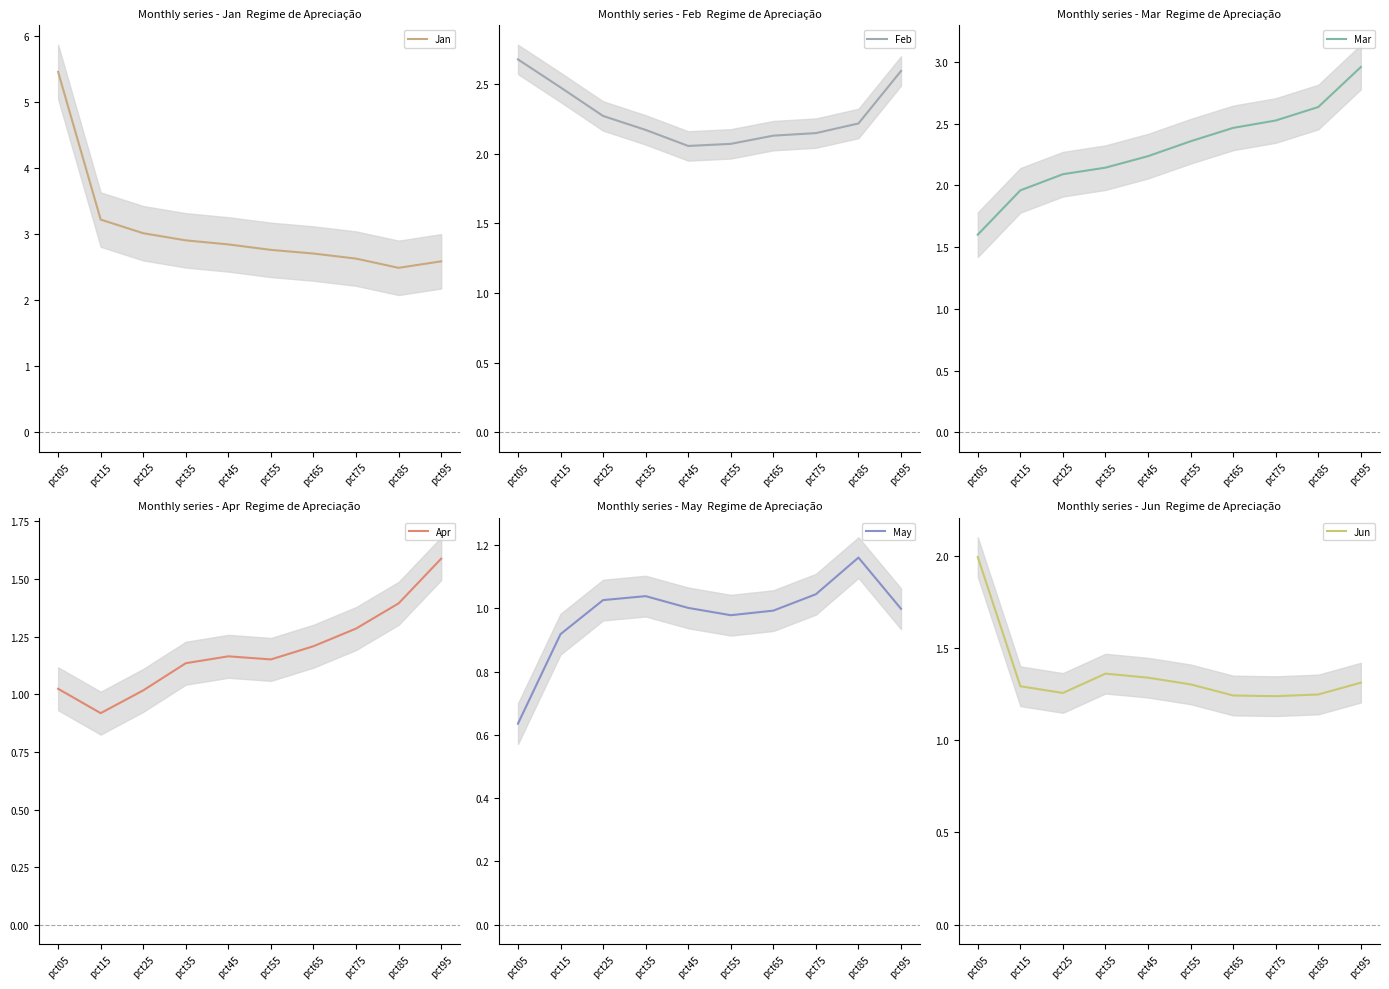

At which label does Jun reach its peak?

pct05